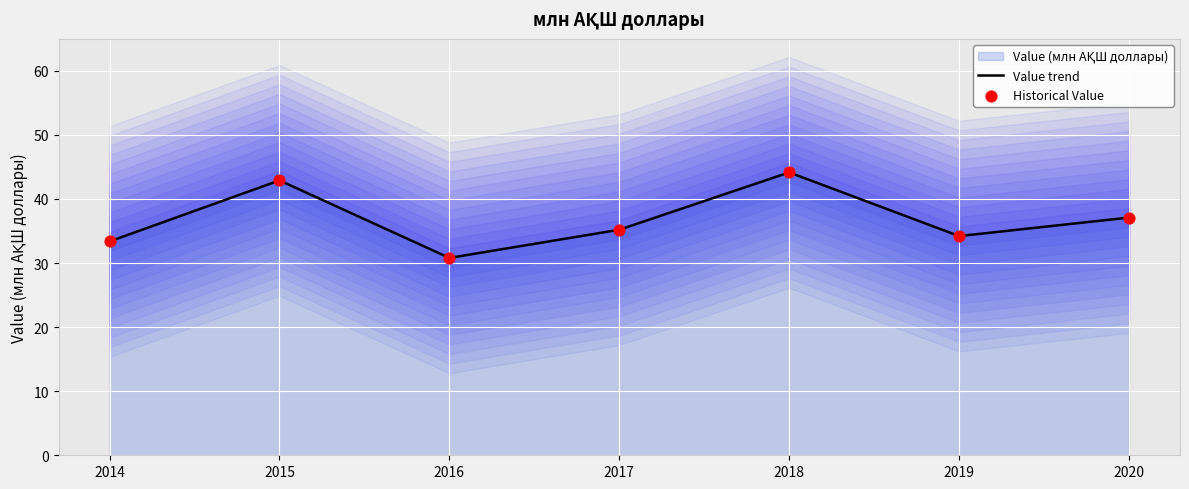

What is the minimum value for Value trend?

30.8